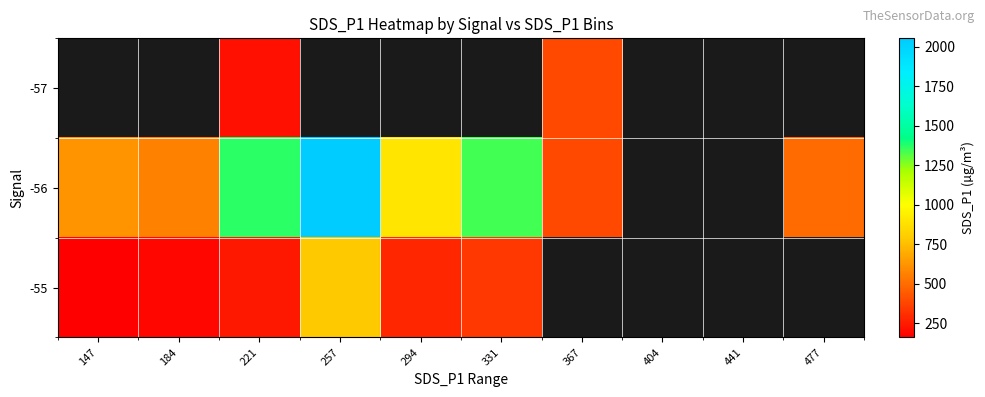

Which category has the highest value across all series?

257